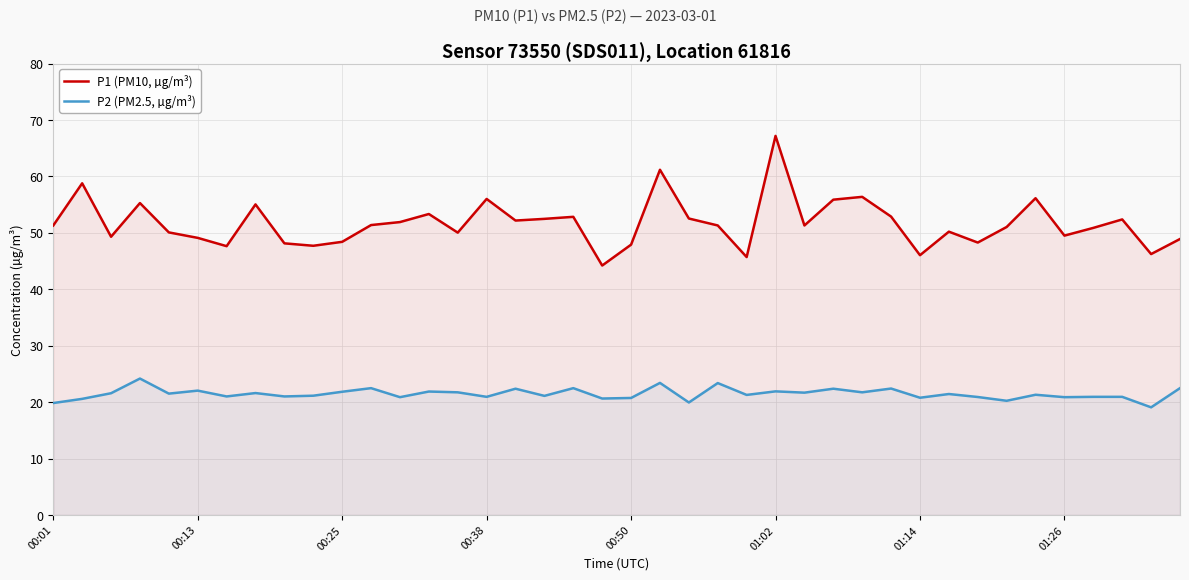

What is the minimum value for P2 (PM2.5, µg/m³)?

19.1